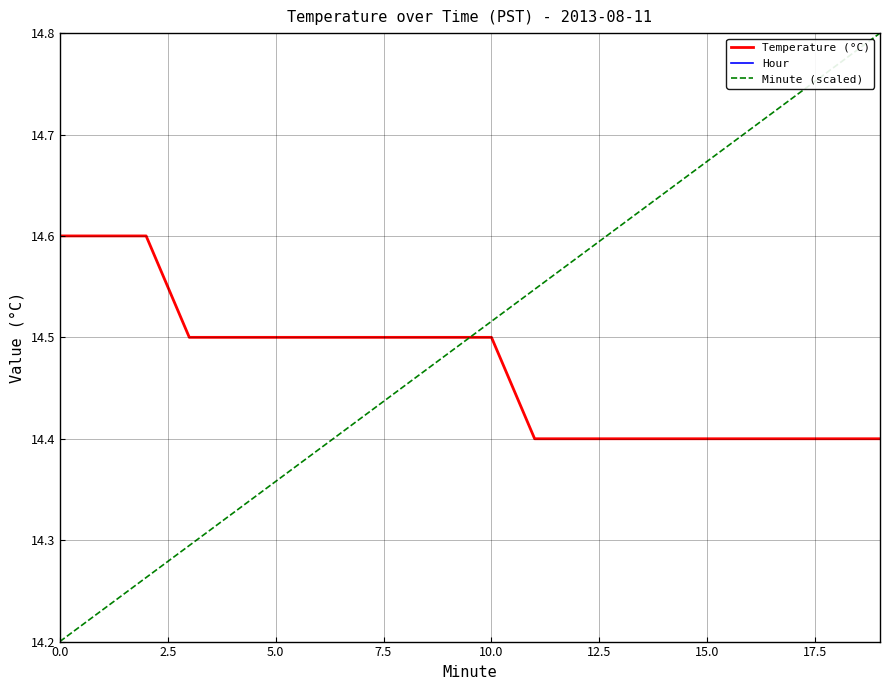

Is it true that Temperature (°C) equals 25.8 at 18?

False